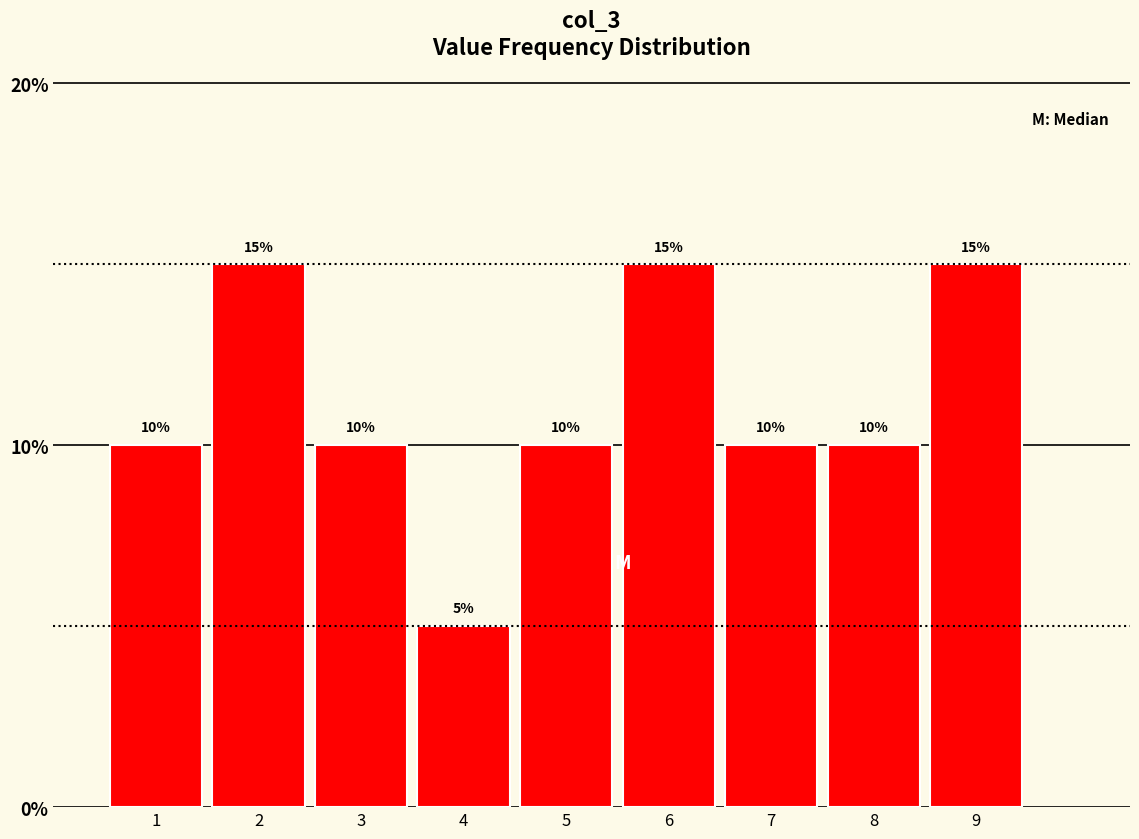

Reading left to right, list every bar in this chart as the range it spans on the x-axis followed by its height.

0.5 to 1.5: 10
1.5 to 2.5: 15
2.5 to 3.5: 10
3.5 to 4.5: 5
4.5 to 5.5: 10
5.5 to 6.5: 15
6.5 to 7.5: 10
7.5 to 8.5: 10
8.5 to 9.5: 15